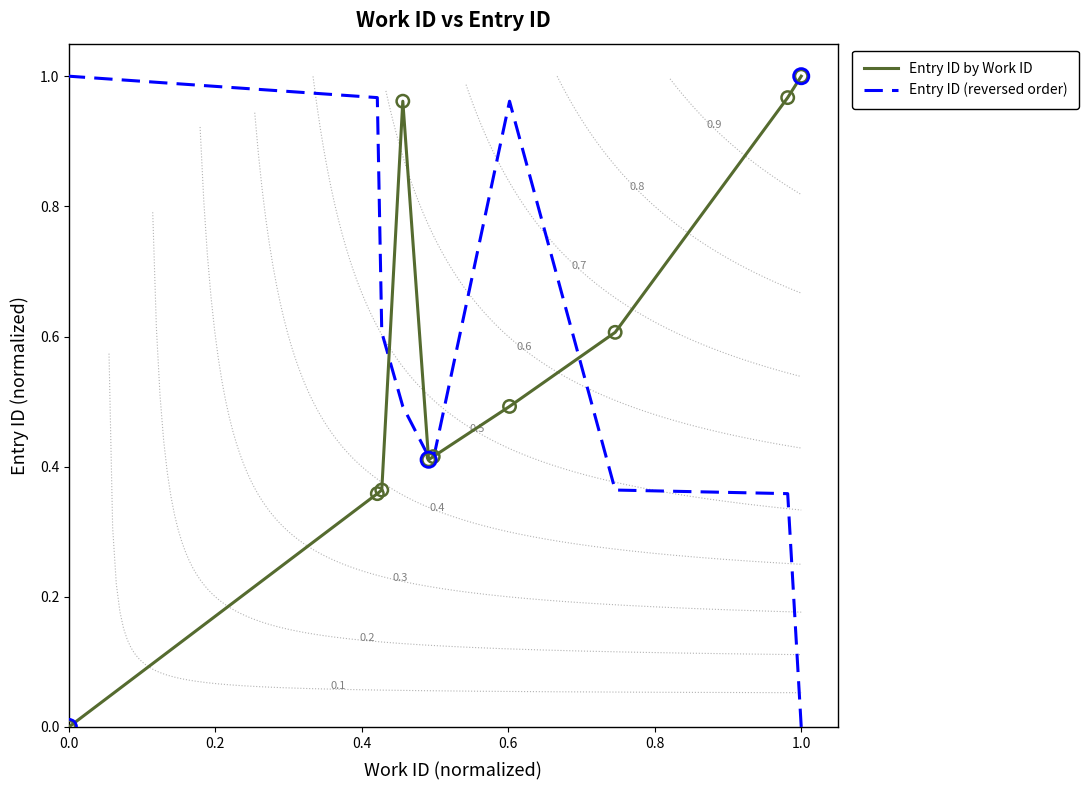

Which series has the widest spread of Y values?

Entry ID by Work ID